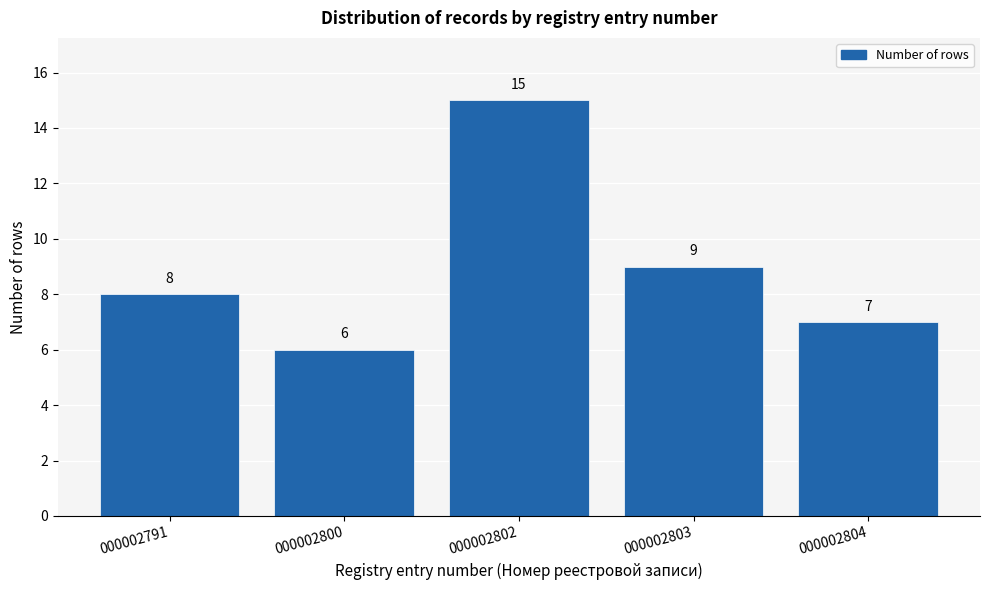

Reading left to right, transcribe all the data shown in this chart.

000002791=8	000002800=6	000002802=15	000002803=9	000002804=7